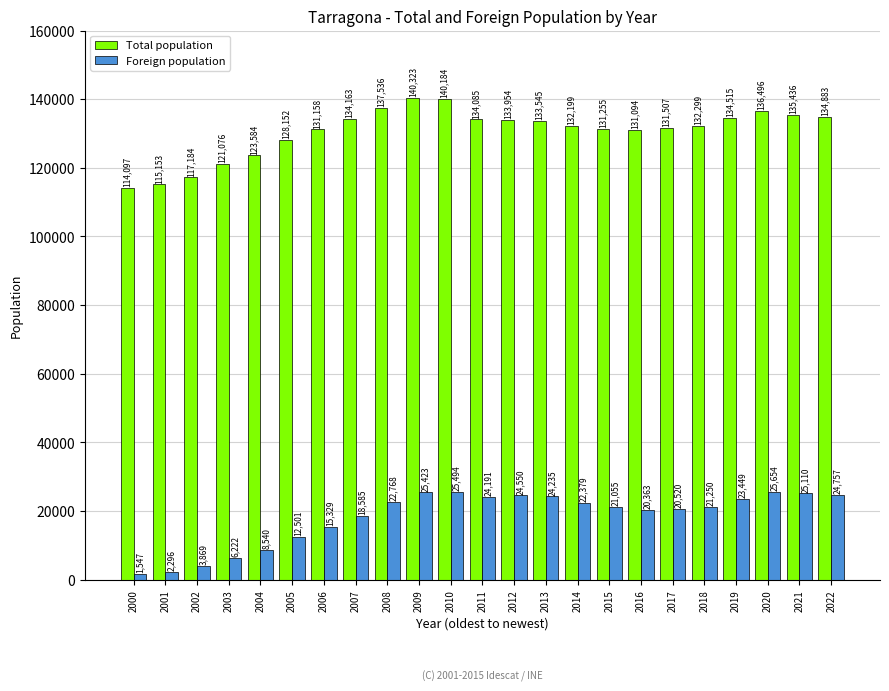

Which series has the largest range (max minus min)?

Total population